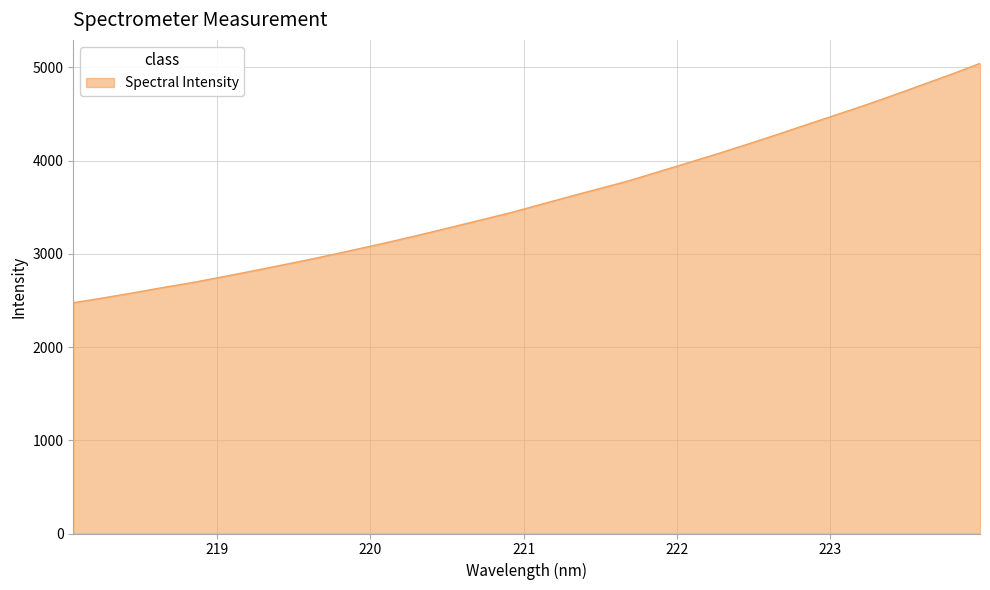

What is the maximum value shown in the chart?

5041.8